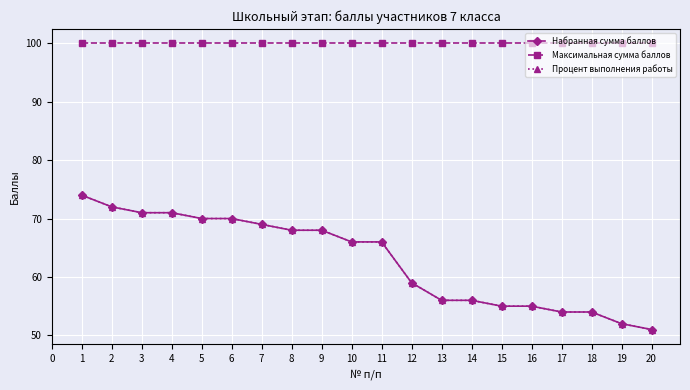

True or false: Максимальная сумма баллов has more than 2 interior local peaks.

False